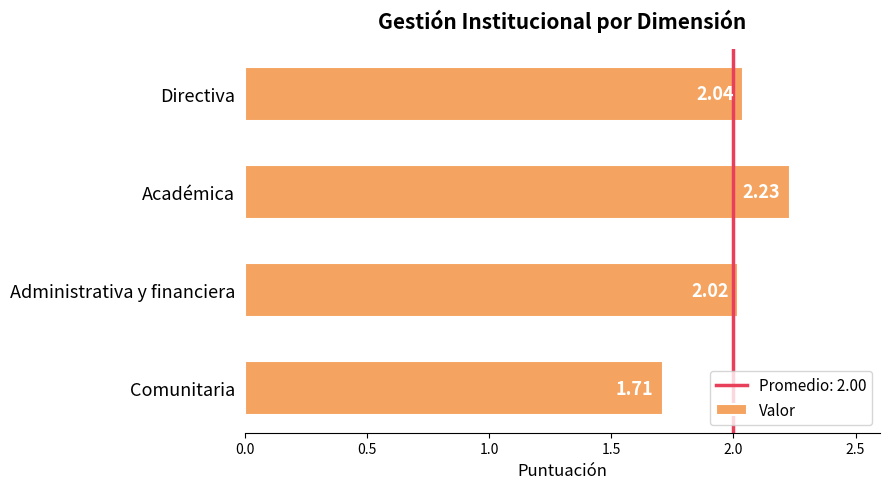

What is the difference between the maximum and minimum values?

0.5